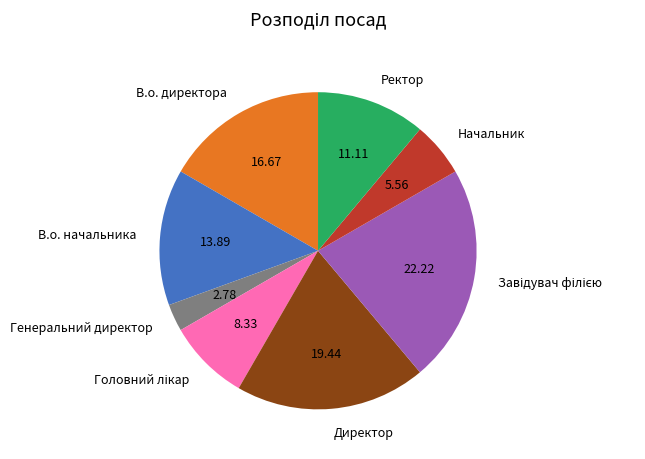

Does any single category account for the majority?

No